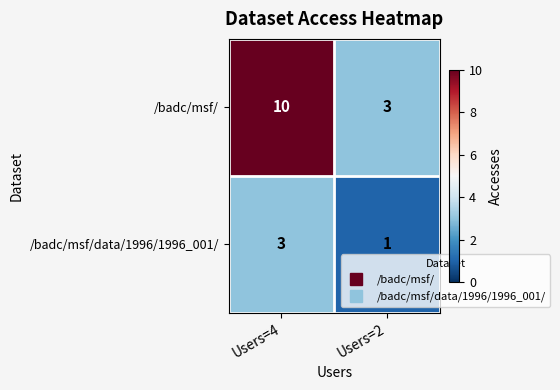

Count the number of categories in the chart.

2